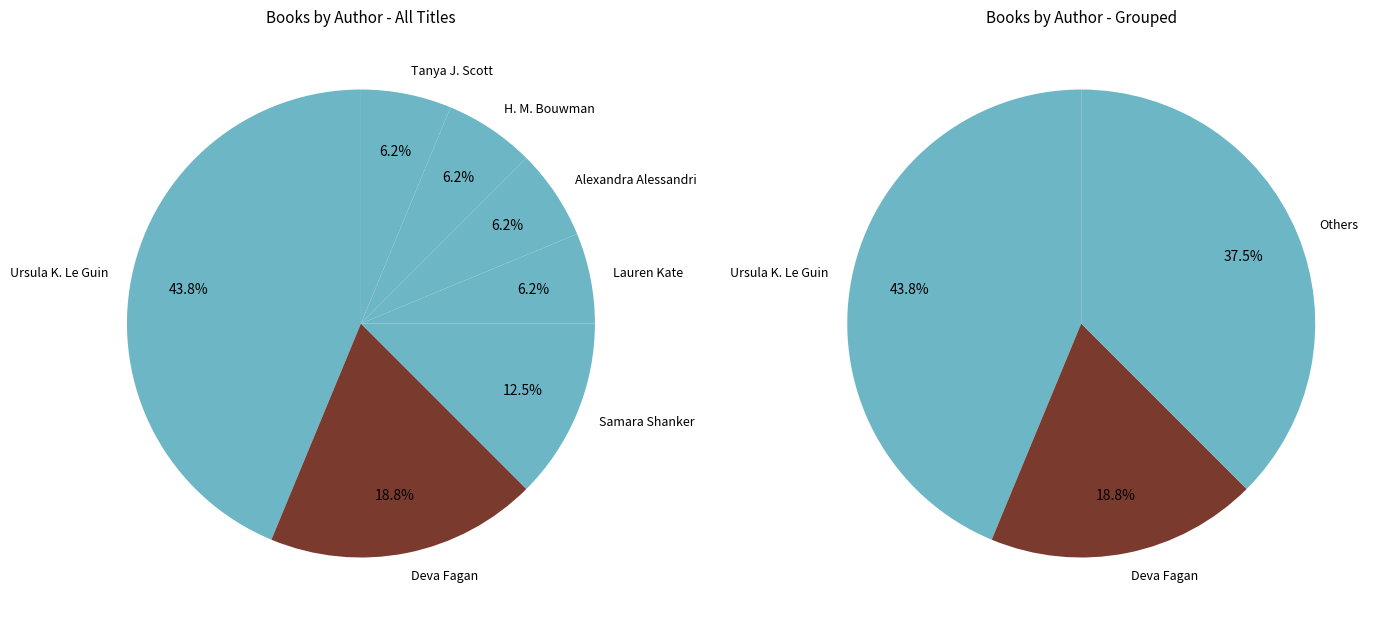

To the nearest percent, what is the combined percentage of H. M. Bouwman (186823274) and Tanya J. Scott (182441975)?

12%